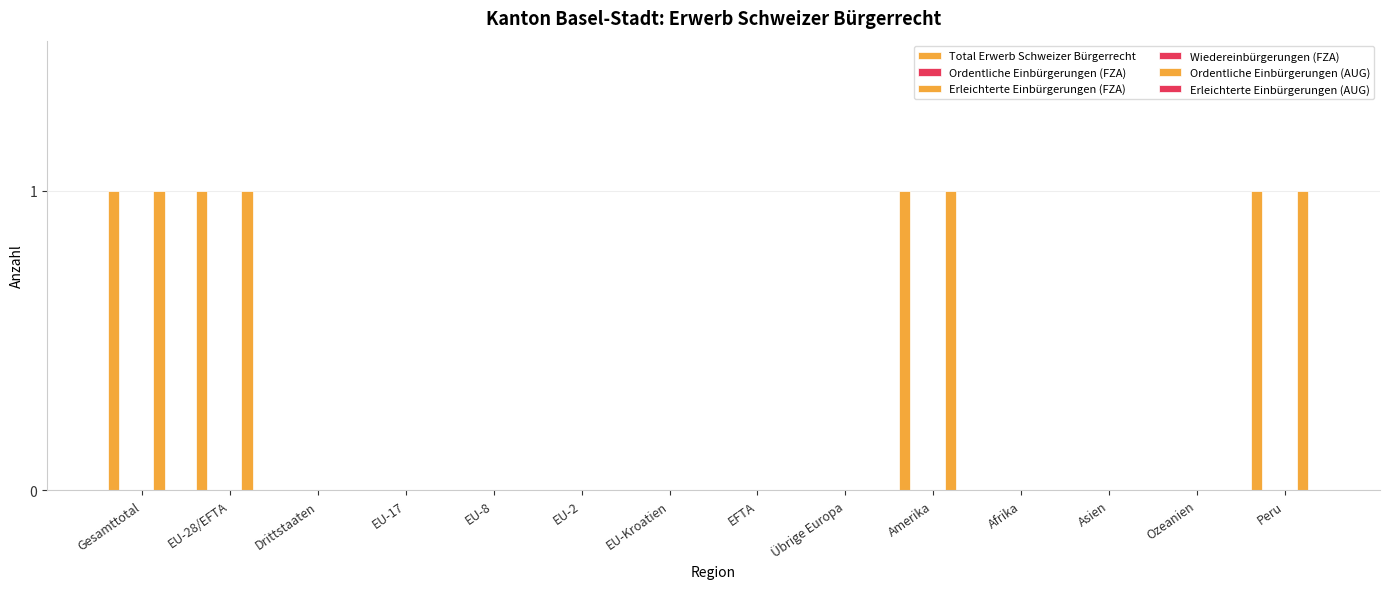

Between Drittstaaten and Gesamttotal, which is larger?

Gesamttotal